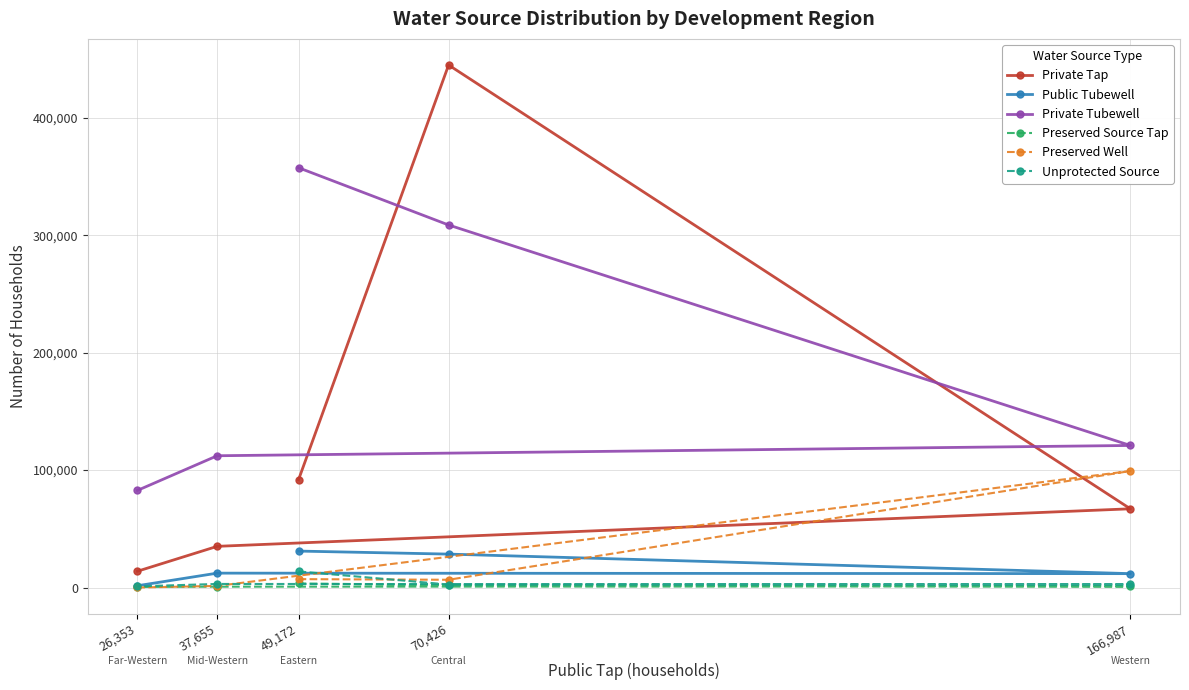

Rank the series at 166,987 from lowest to highest value.

Preserved Source Tap, Unprotected Source, Public Tubewell, Private Tap, Preserved Well, Private Tubewell